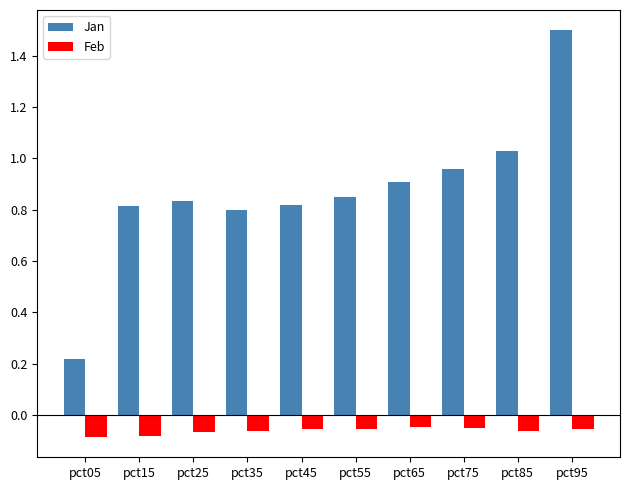

What is the average value of the Jan series?

0.9